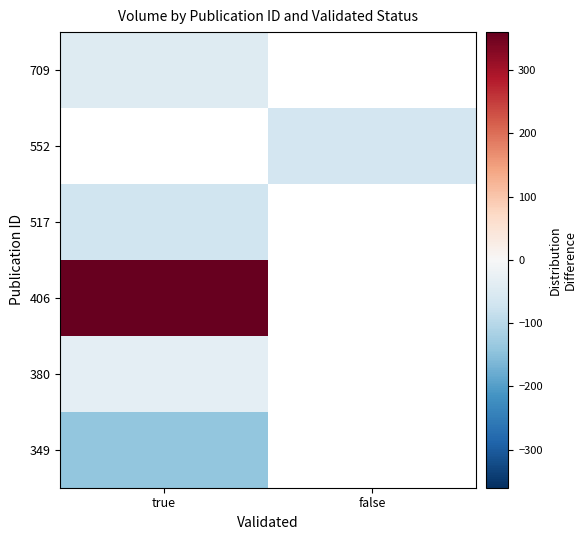

Which category has the lowest value in the 406 series?

true